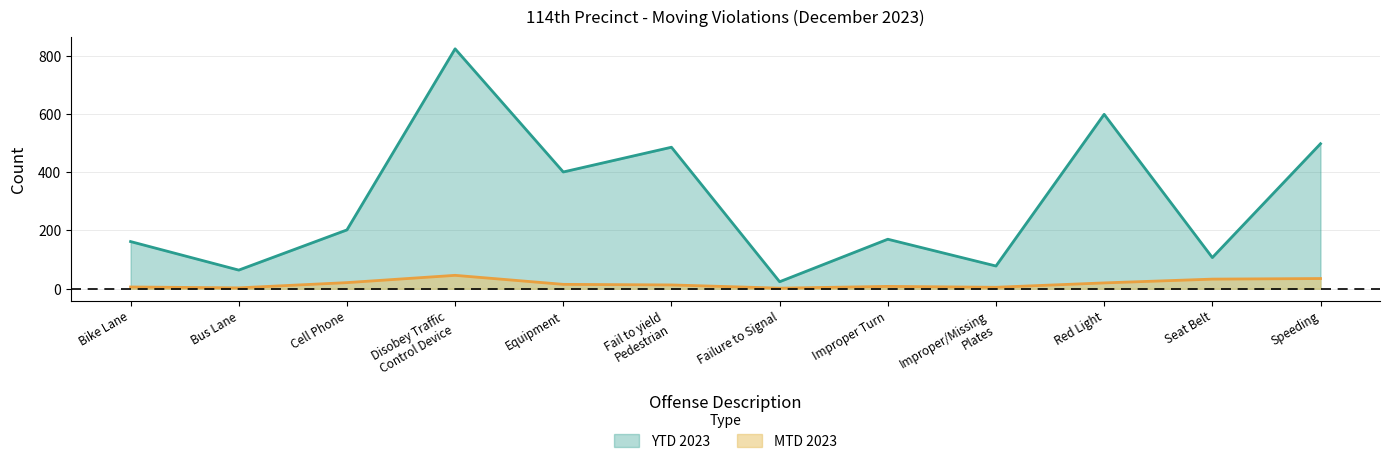

The value of MTD 2023 at Cell Phone is 11. True or false?

False